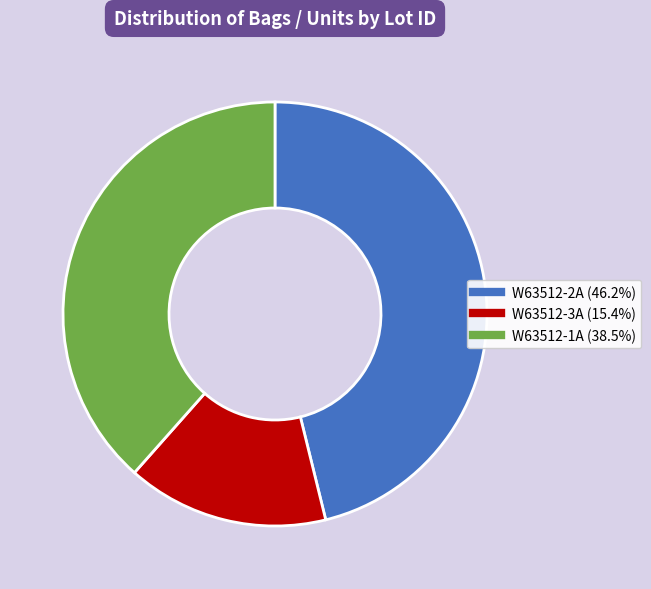

What is the smallest slice in the pie chart?

W63512-3A